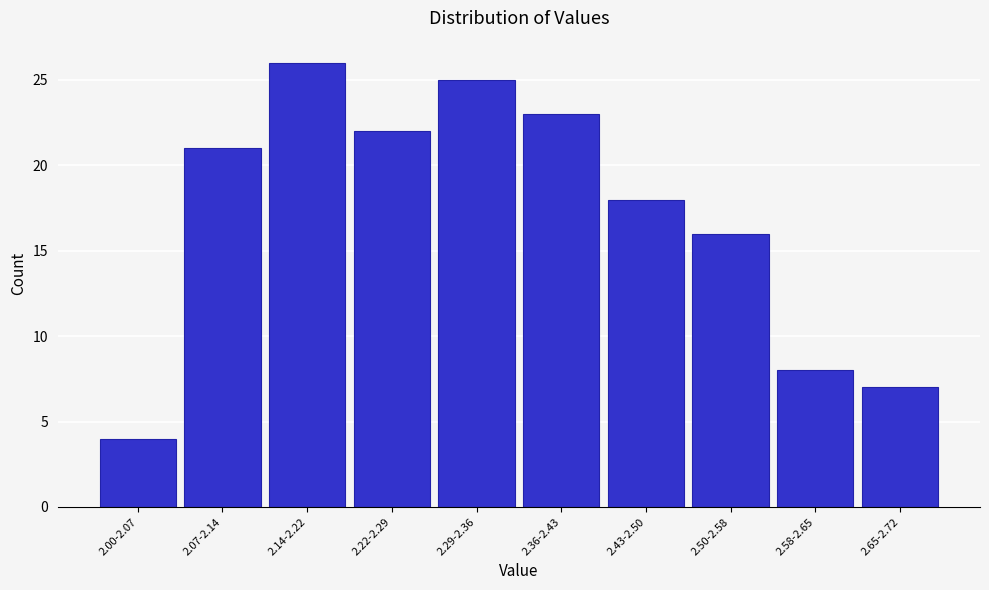

Reading left to right, list all the values displayed in this chart.

4	21	26	22	25	23	18	16	8	7